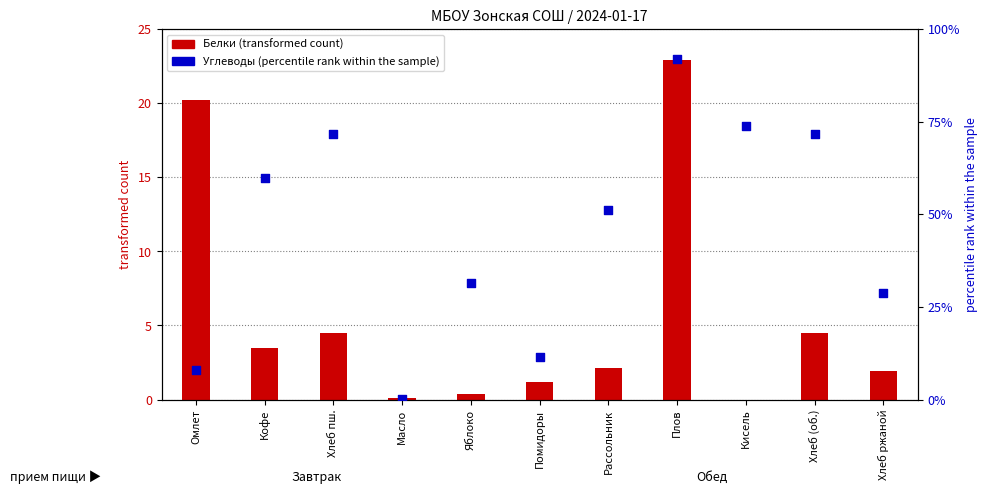

Which series has the widest spread of Y values?

Углеводы (percentile rank)